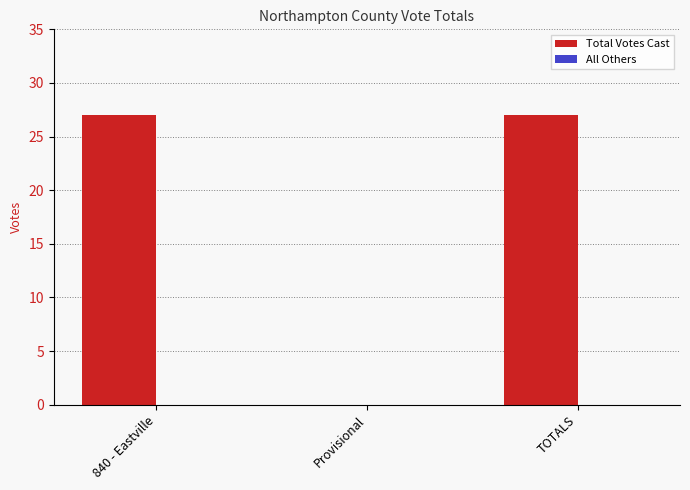

Where is the data nearest to the value 13?

Provisional